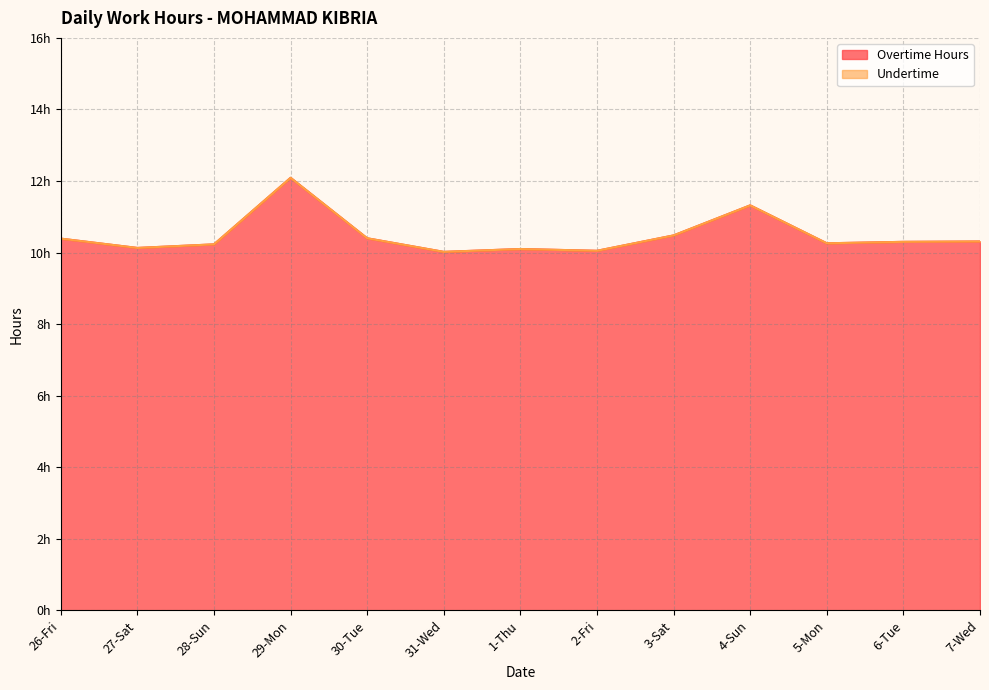

Reading left to right, transcribe all the data shown in this chart.

26-Fri=10.4	27-Sat=10.1	28-Sun=10.2	29-Mon=12.1	30-Tue=10.4	31-Wed=10.0	1-Thu=10.1	2-Fri=10.1	3-Sat=10.5	4-Sun=11.3	5-Mon=10.3	6-Tue=10.3	7-Wed=10.3